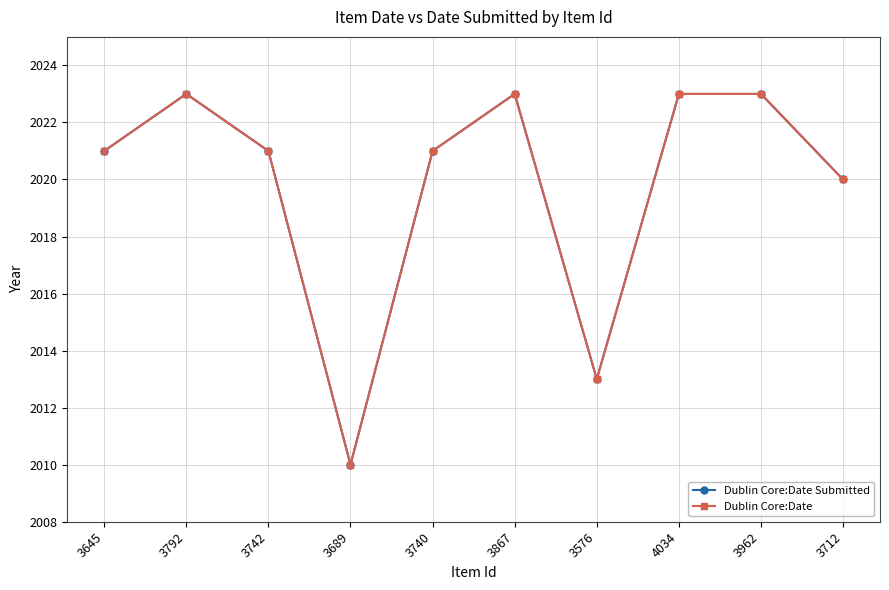

At 3962, list the series in order from smallest to largest.

Dublin Core:Date Submitted, Dublin Core:Date